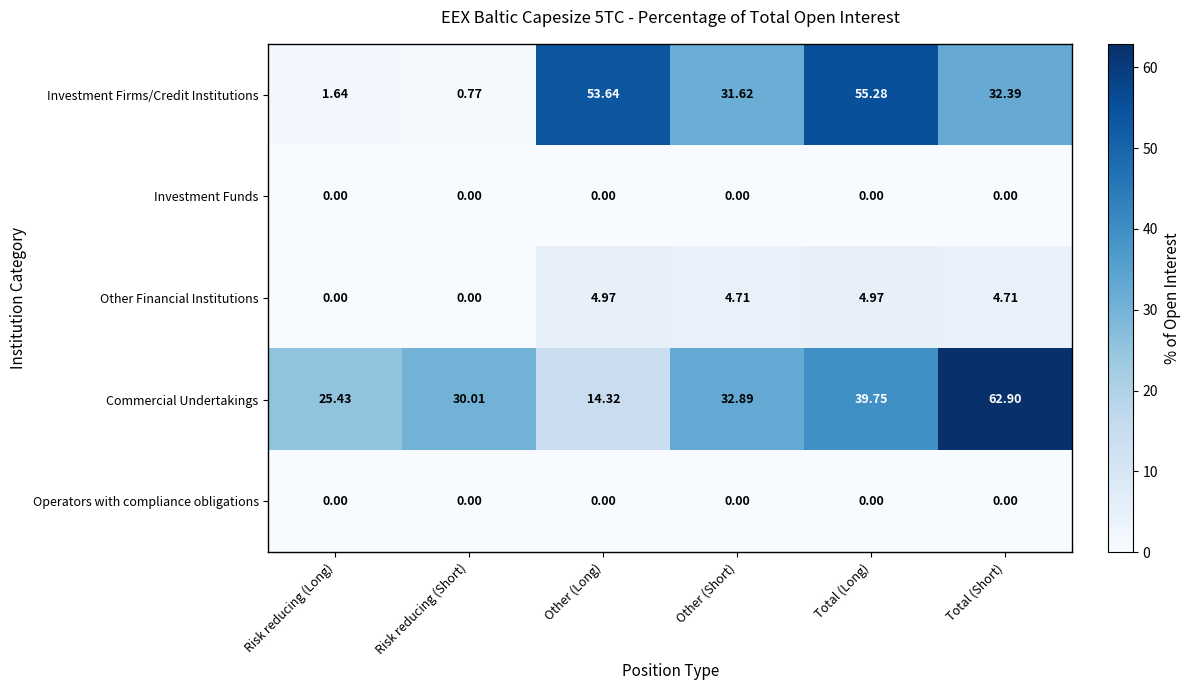

Which series has the largest range (max minus min)?

Investment Firms/Credit Institutions